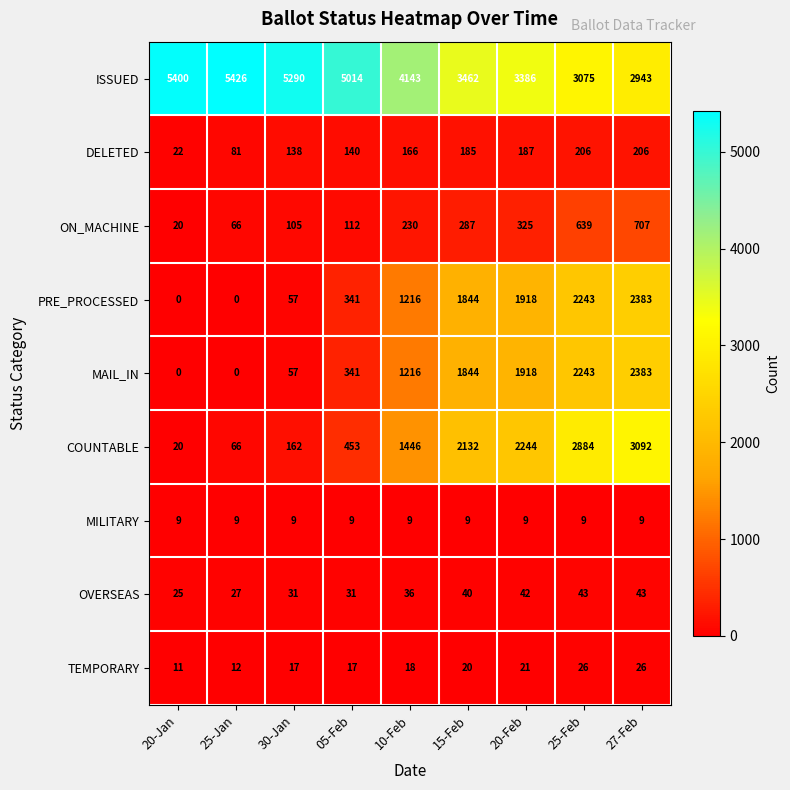

True or false: PRE_PROCESSED has a value of -1067 at 25-Jan.

False